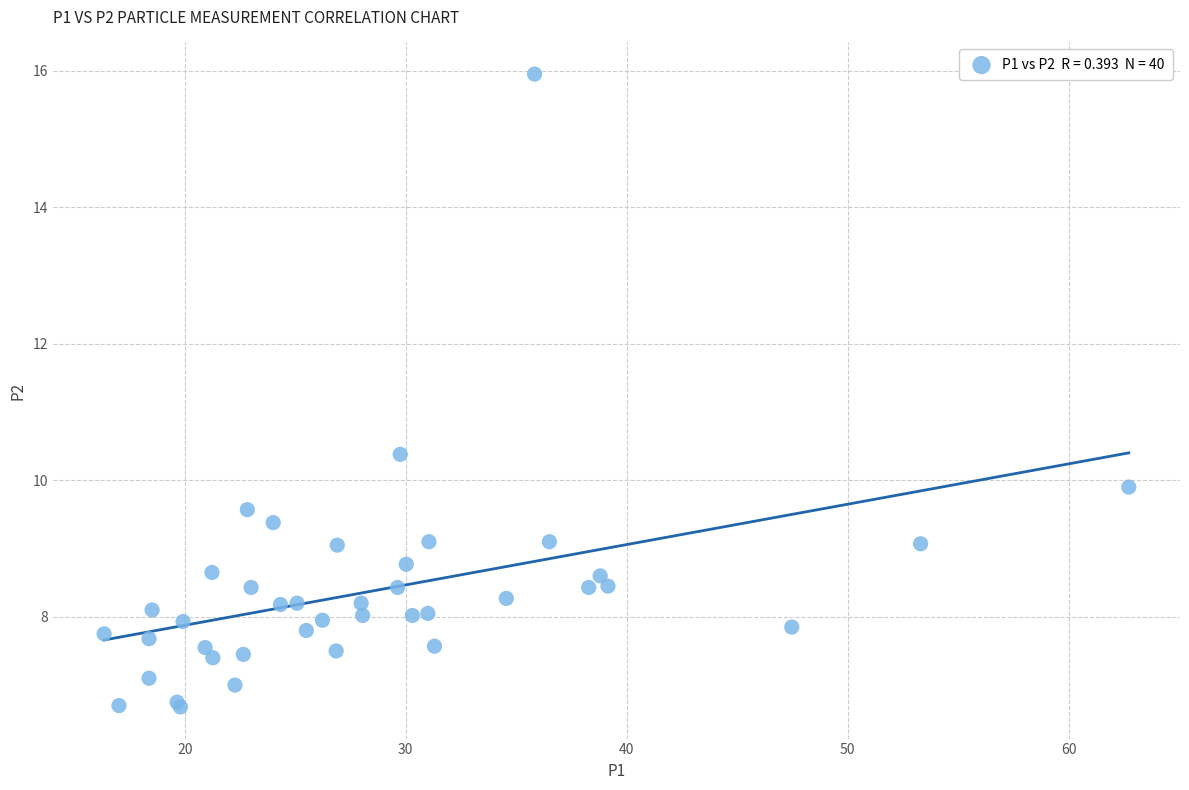

What Y value in the scatter plot is closest to 11?

10.4